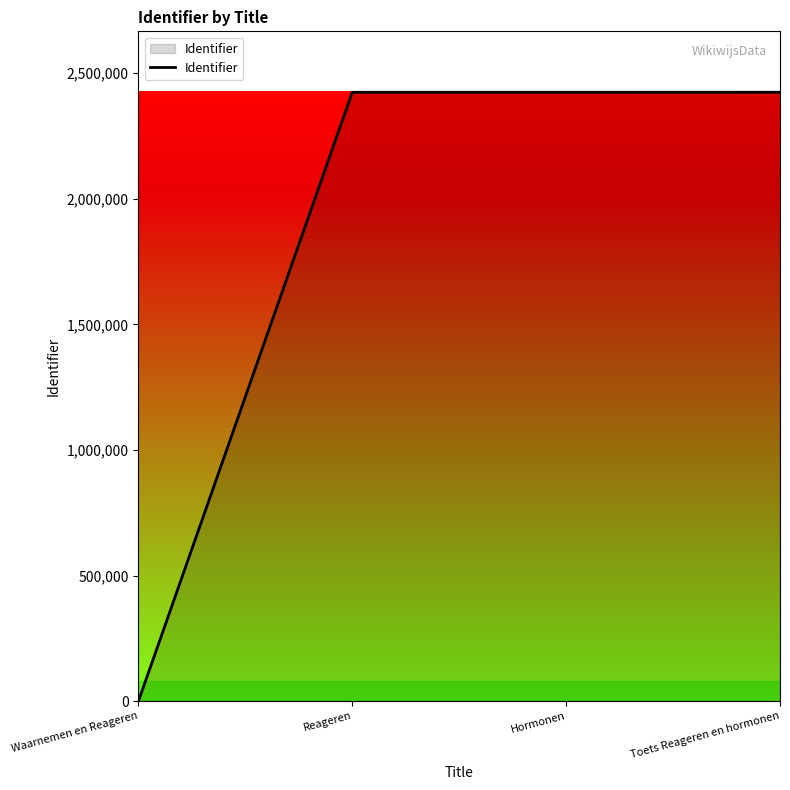

What is the maximum value shown in the chart?

2423384